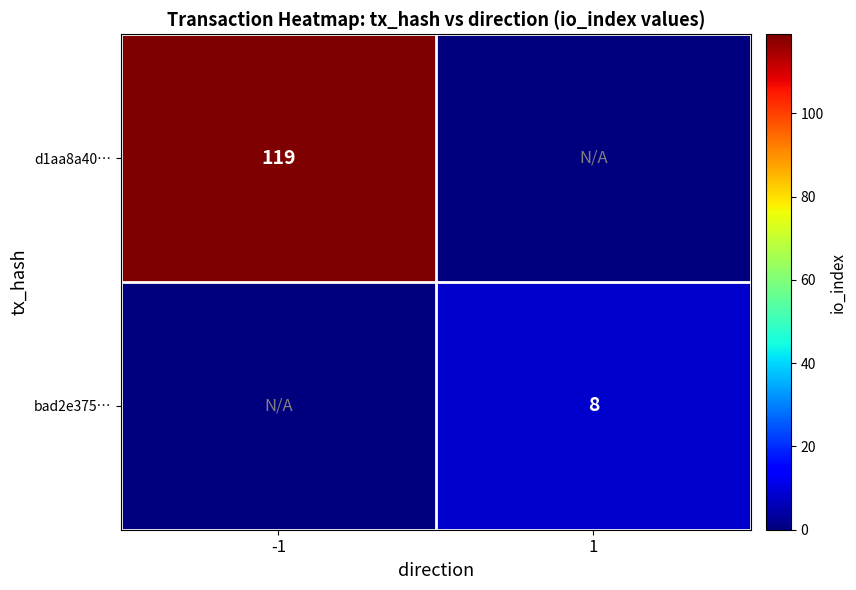

At how many categories does at least one series exceed 90?

1